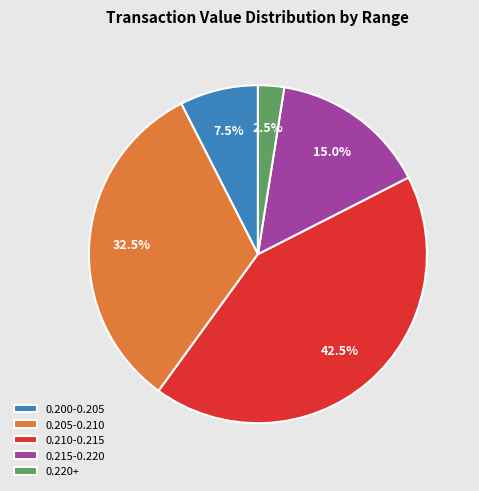

How many segments does this pie chart have?

5